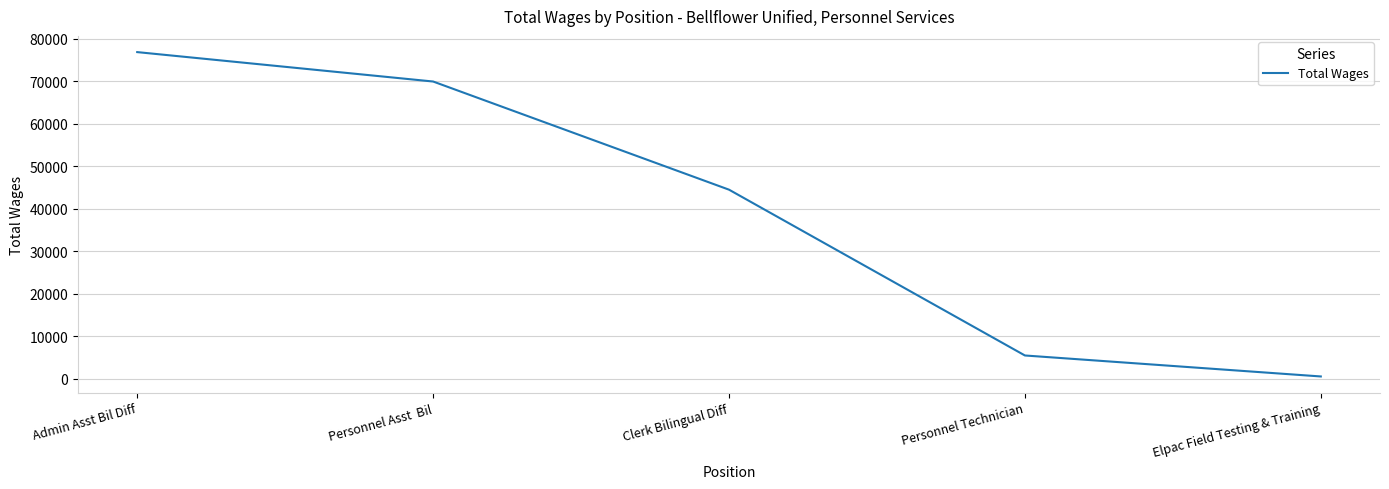

What is the sum of the values at Elpac Field Testing & Training and Admin Asst Bil Diff?

77358